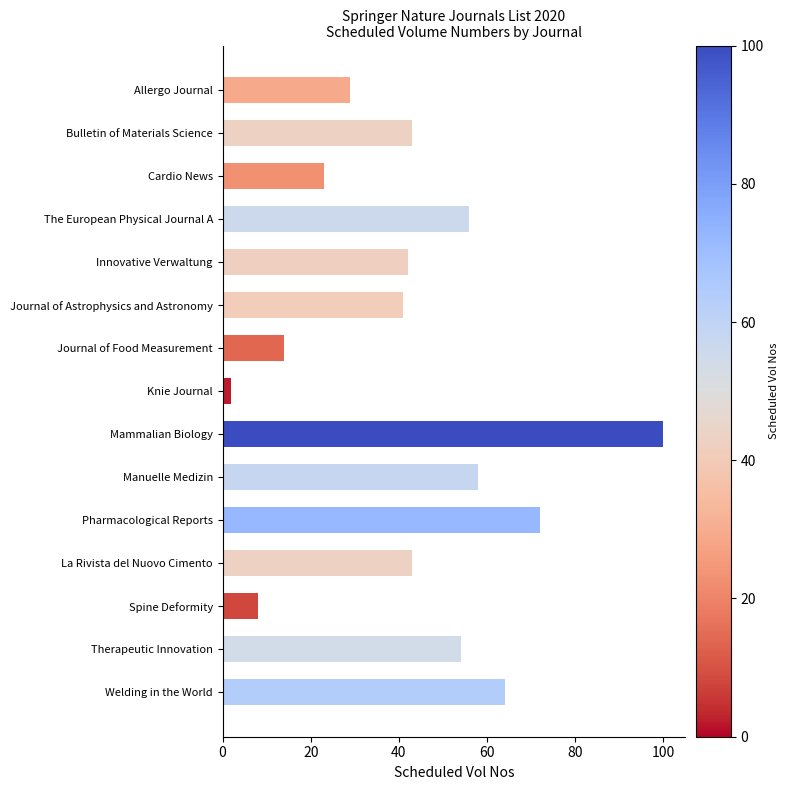

Count the number of categories in the chart.

15